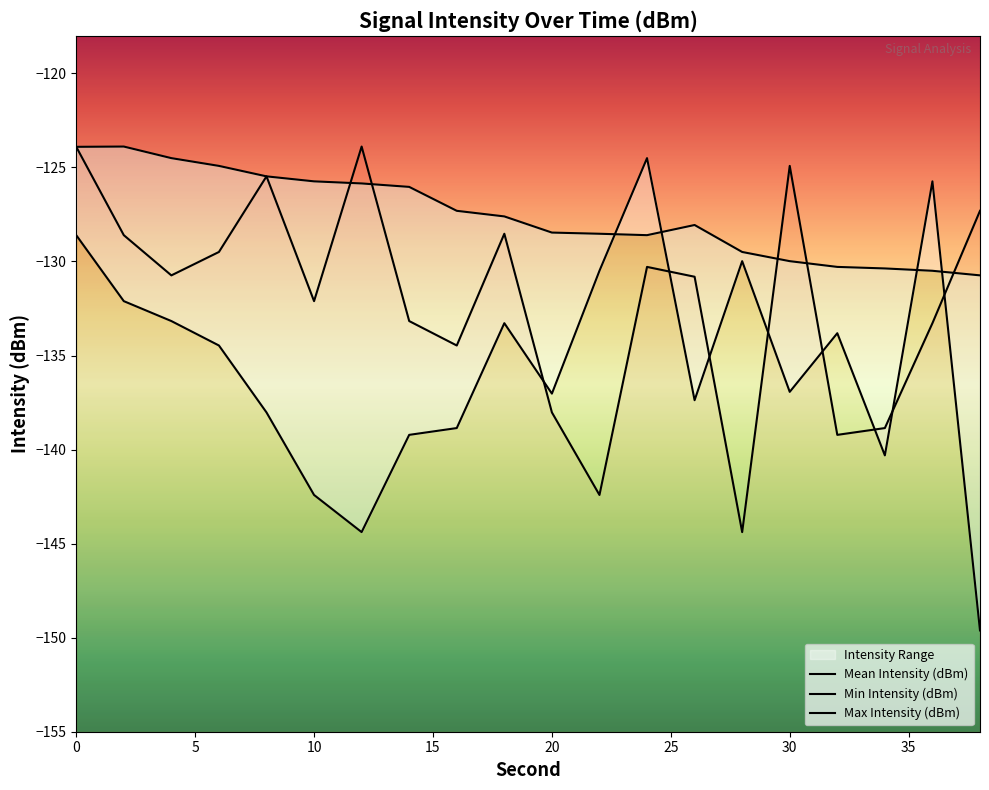

Where do Min Intensity (dBm) and Max Intensity (dBm) first cross each other?

22 and 24